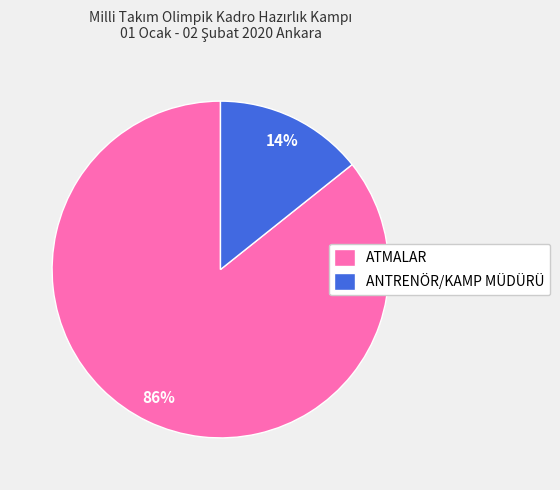

To the nearest percent, what is the average slice percentage?

50%